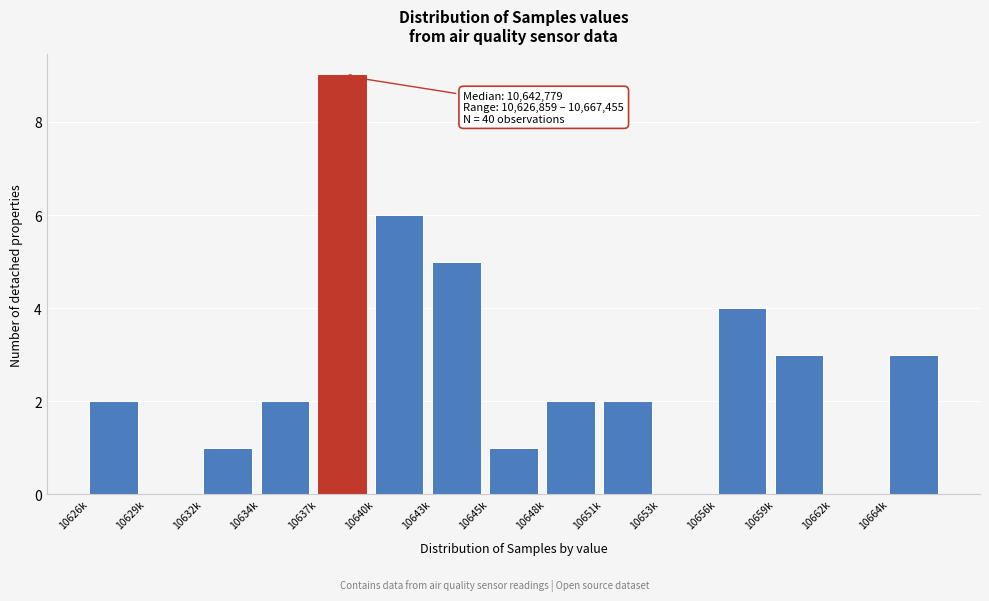

Reading left to right, extract all data points from this chart.

10626k=2	10629k=0	10632k=1	10634k=2	10637k=9	10640k=6	10643k=5	10645k=1	10648k=2	10651k=2	10653k=0	10656k=4	10659k=3	10662k=0	10664k=3